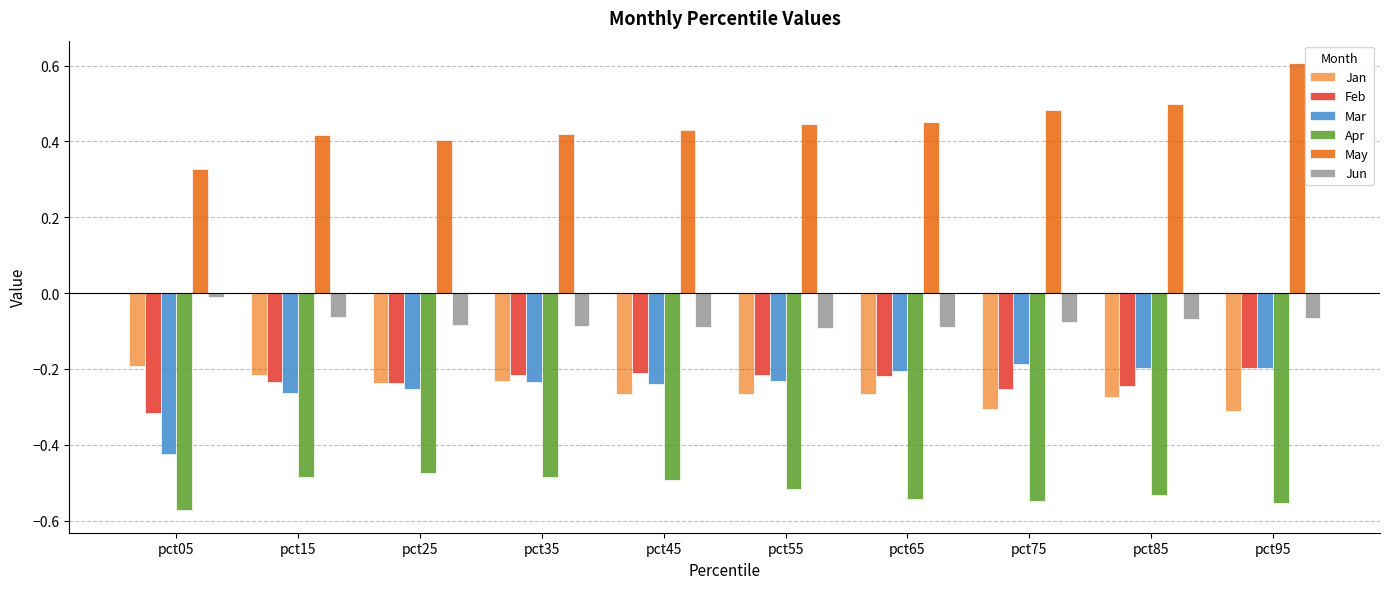

At which label does May reach its minimum?

pct05